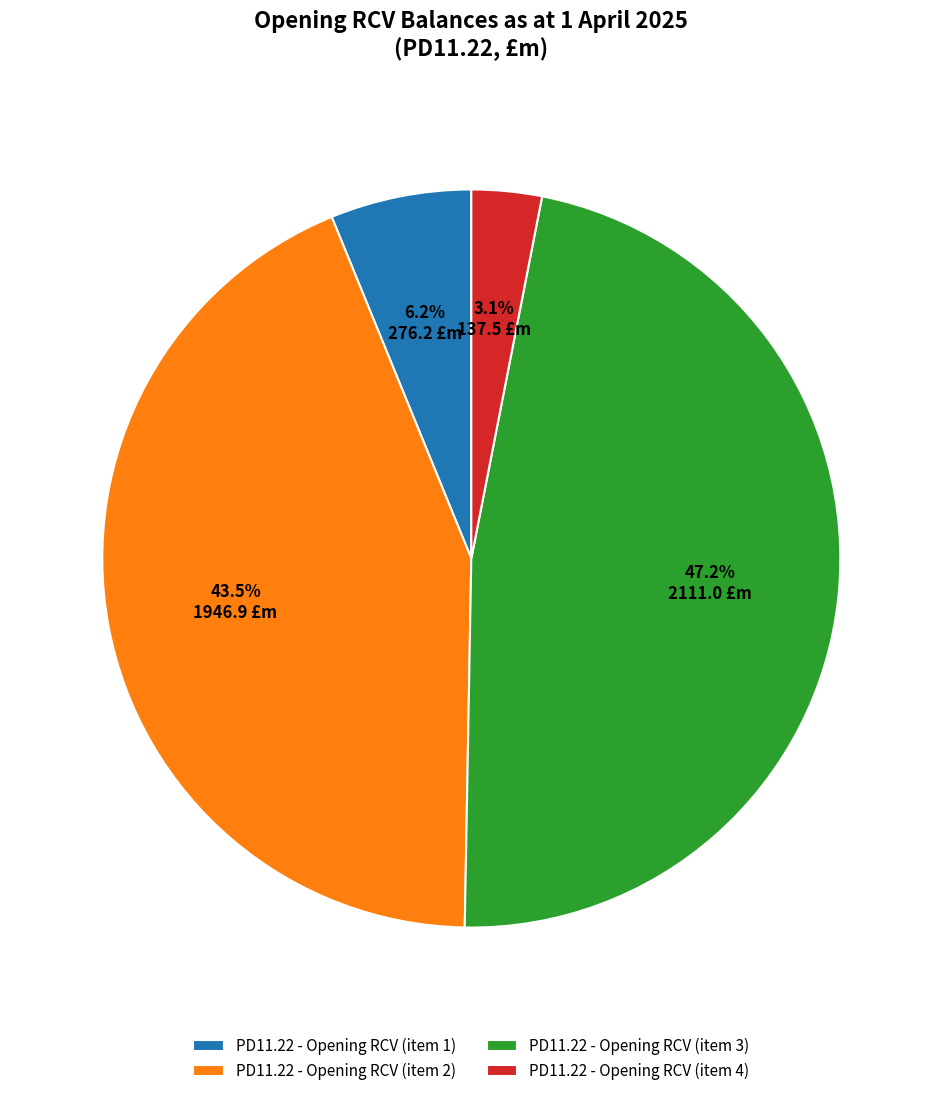

True or false: PD11.22 - Opening RCV (item 1) accounts for 1% of the total.

False